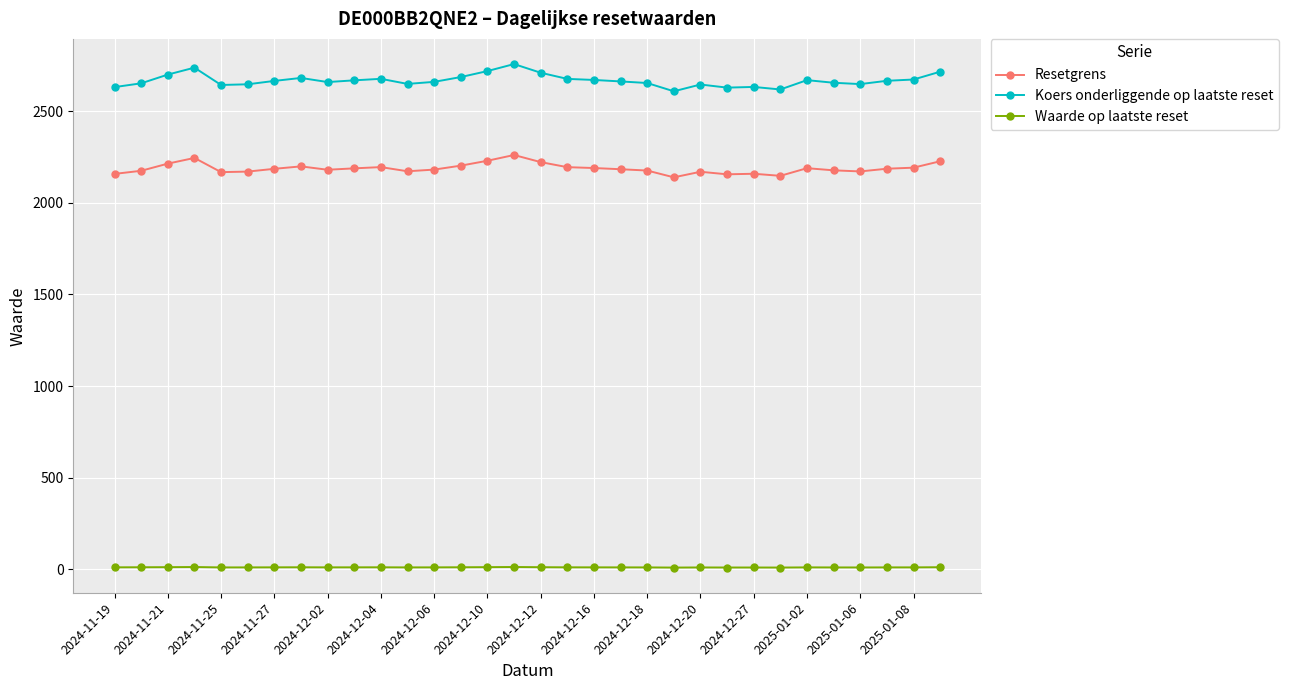

Rank the series by their average value, from highest to lowest.

Koers onderliggende op laatste reset, Resetgrens, Waarde op laatste reset